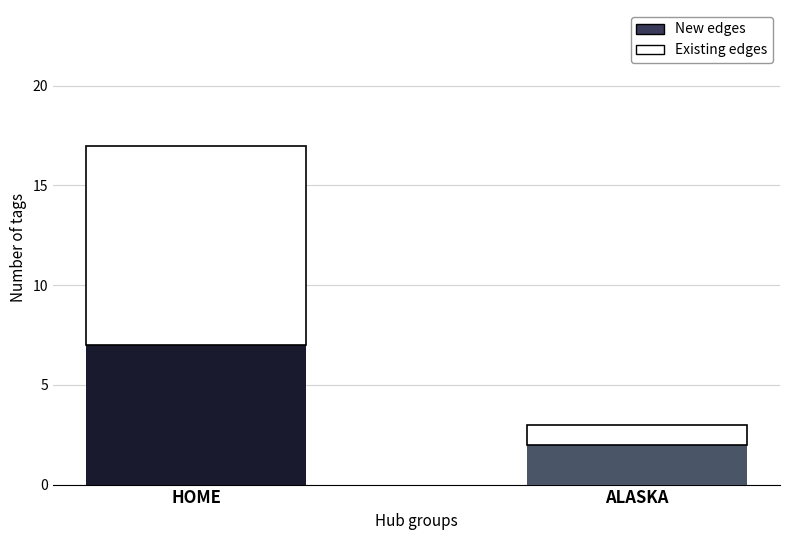

What is the sum of the New edges values at ALASKA and HOME?

9